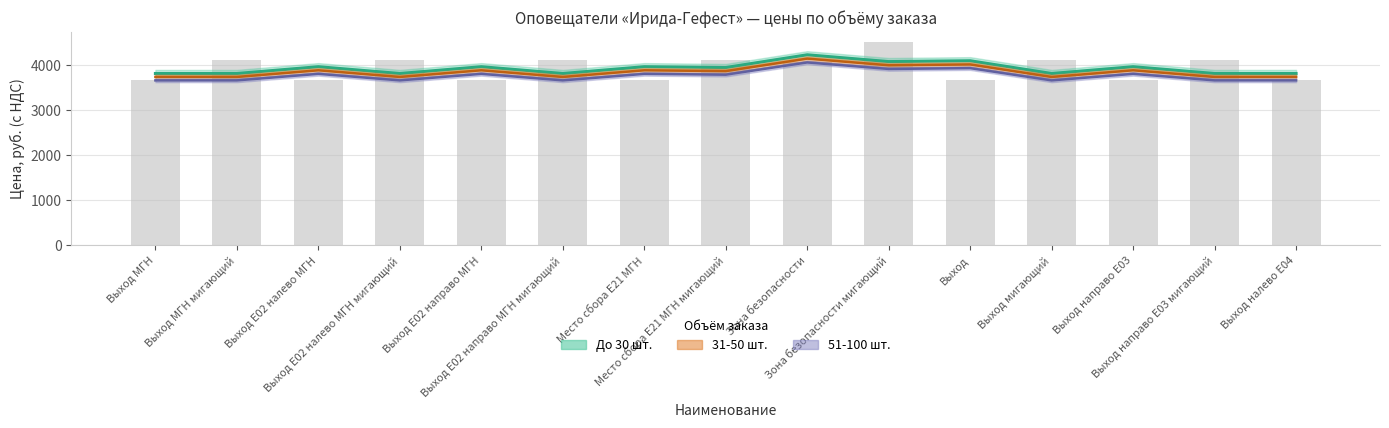

Rank the series at 3 from lowest to highest value.

51-100 шт., 31-50 шт., До 30 шт.